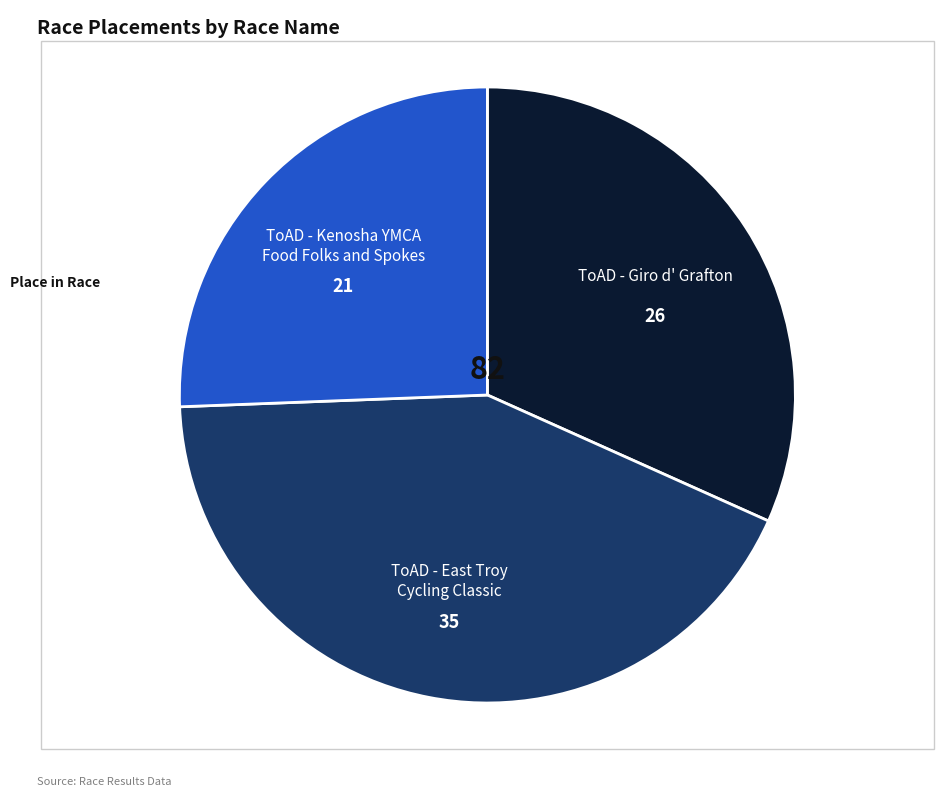

Does any single category account for the majority?

No